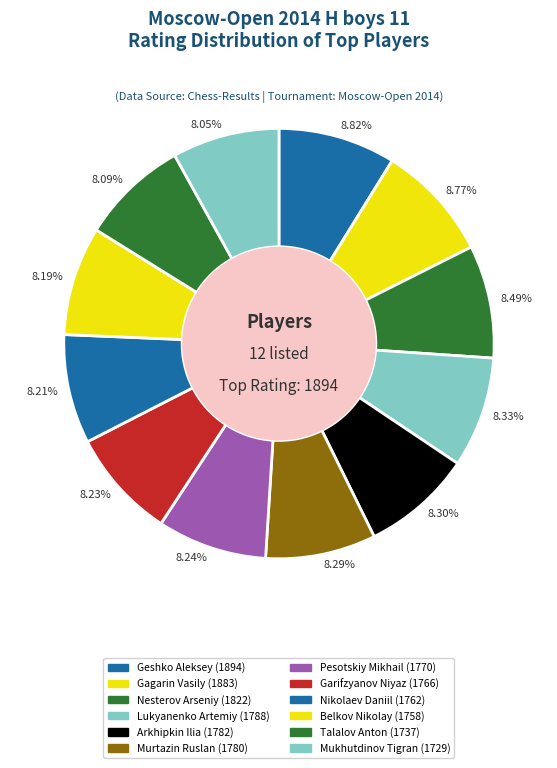

Which category has the smallest portion of the pie?

Mukhutdinov Tigran (1729)